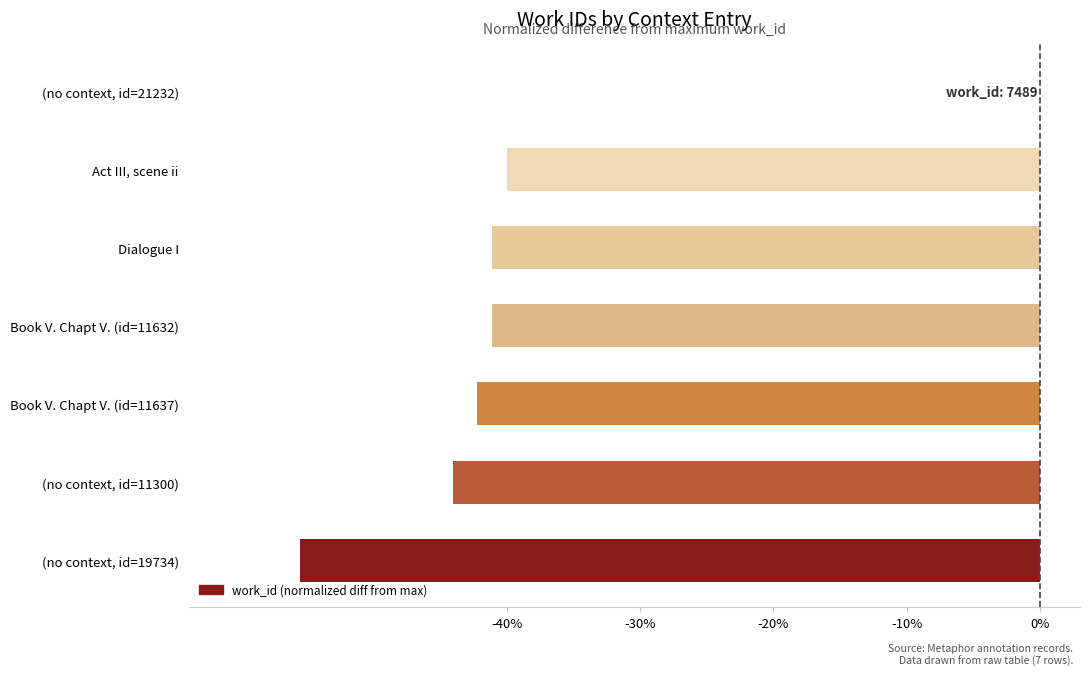

Reading bottom to top, extract all data points from this chart.

(no context, id=19734)=-55.5	(no context, id=11300)=-44.0	Book V. Chapt V. (id=11637)=-42.2	Book V. Chapt V. (id=11632)=-41.1	Dialogue I=-41.1	Act III, scene ii=-40.0	(no context, id=21232)=0.0